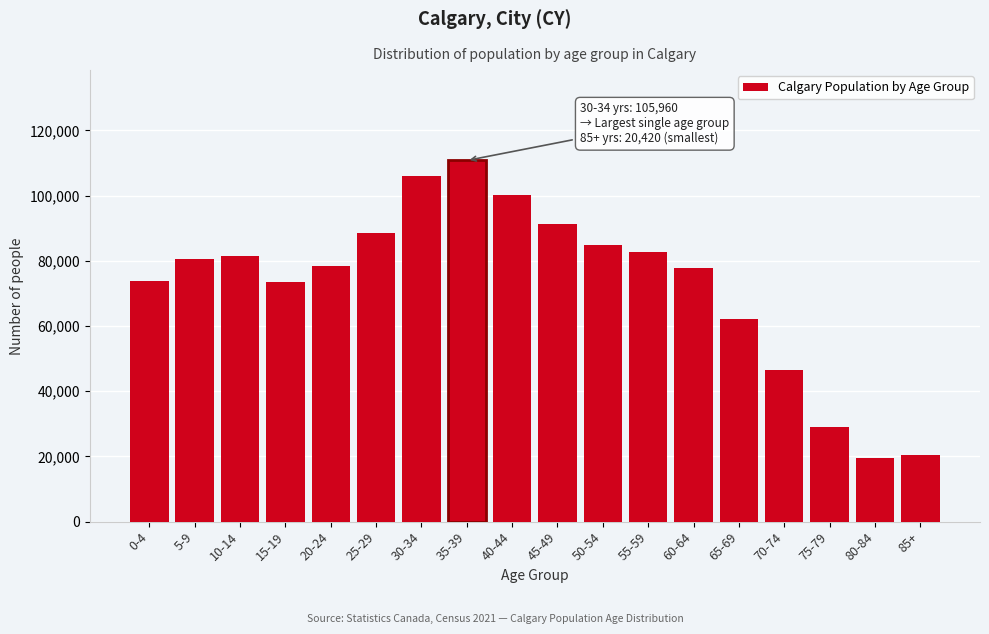

What is the sum of the values at 55-59 and 35-39?

193335